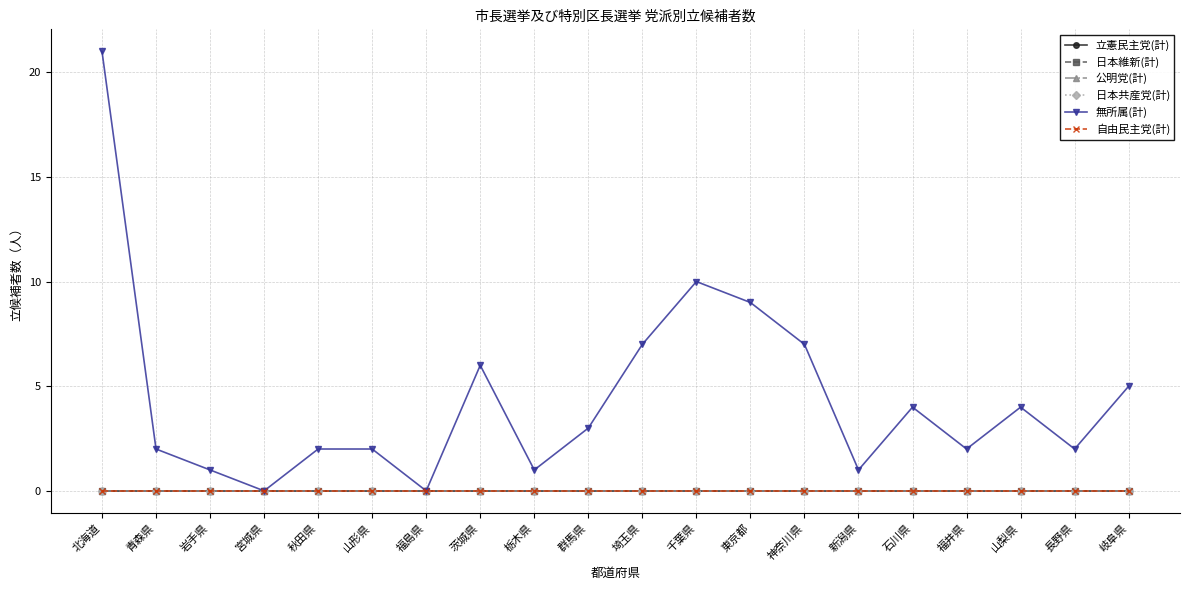

Reading left to right, transcribe all the data shown in this chart.

立憲民主党(計): 0	0	0	0	0	0	0	0	0	0	0	0	0	0	0	0	0	0	0	0
日本維新(計): 0	0	0	0	0	0	0	0	0	0	0	0	0	0	0	0	0	0	0	0
公明党(計): 0	0	0	0	0	0	0	0	0	0	0	0	0	0	0	0	0	0	0	0
日本共産党(計): 0	0	0	0	0	0	0	0	0	0	0	0	0	0	0	0	0	0	0	0
無所属(計): 21	2	1	0	2	2	0	6	1	3	7	10	9	7	1	4	2	4	2	5
自由民主党(計): 0	0	0	0	0	0	0	0	0	0	0	0	0	0	0	0	0	0	0	0